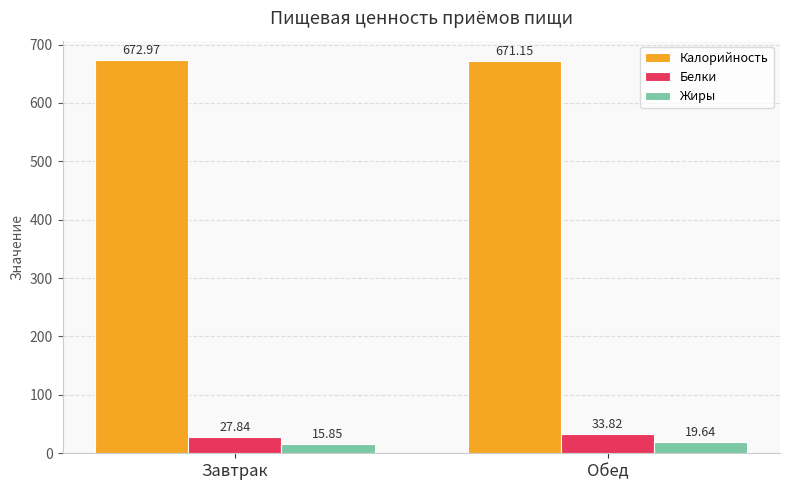

What is the label of the 1st bar from the left?

Завтрак